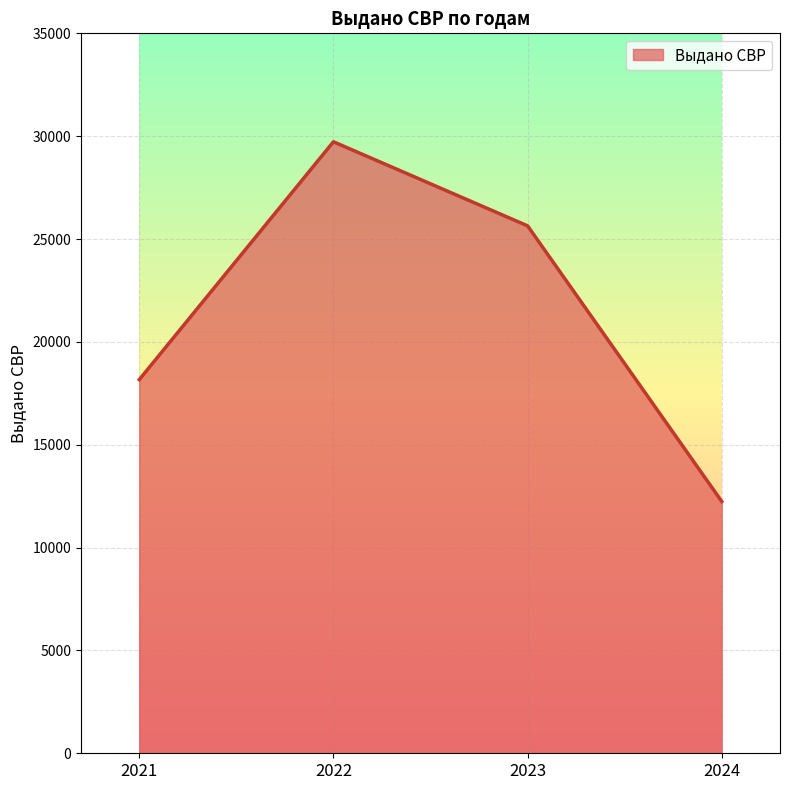

Is it true that the value at 2021 is 18164?

True